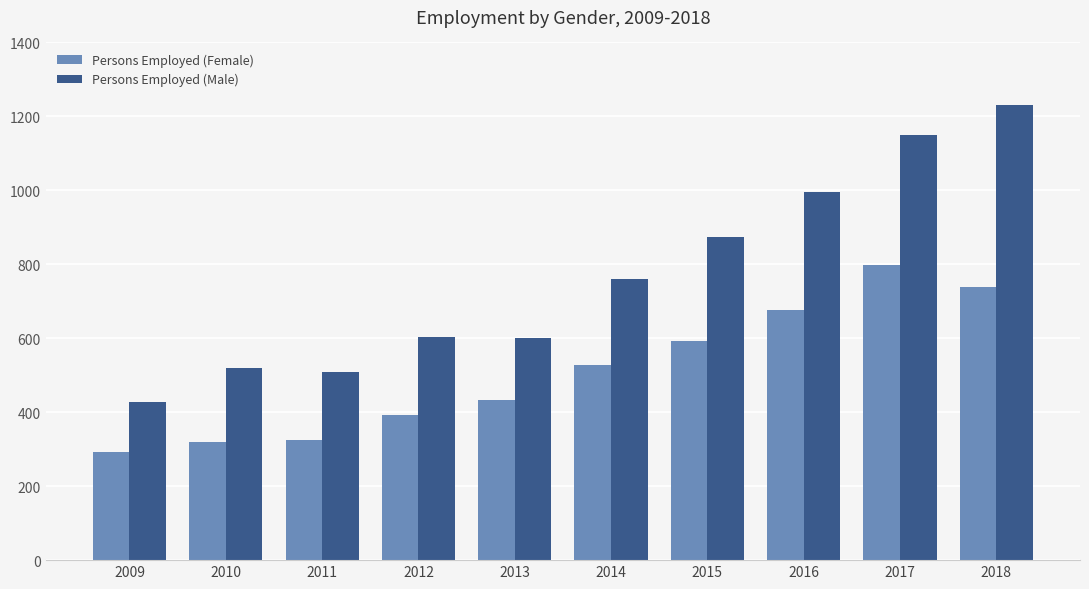

The value of Persons Employed (Female) at 2012 is 193. True or false?

False